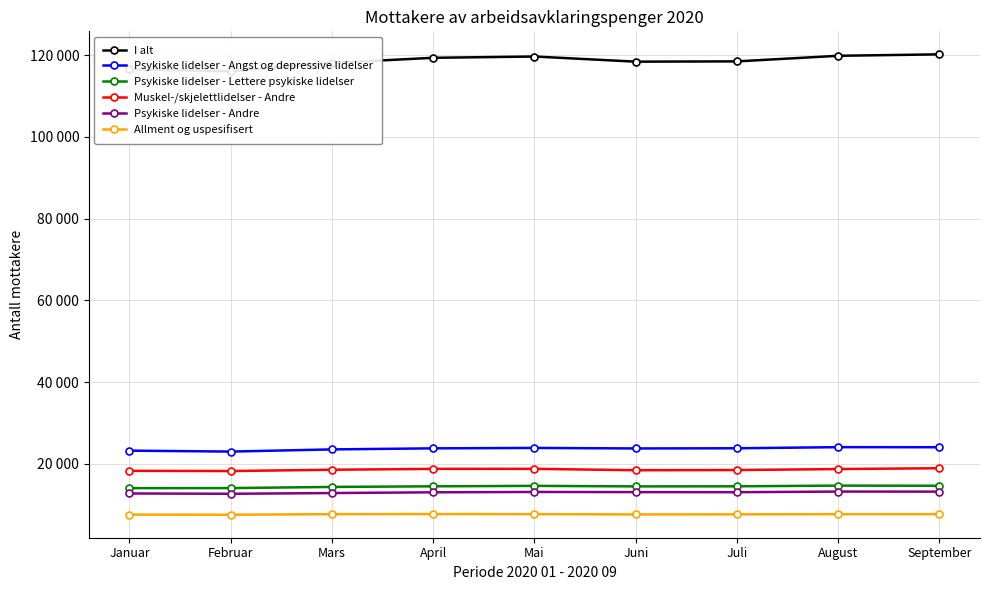

Which label corresponds to the smallest value in the chart?

Februar